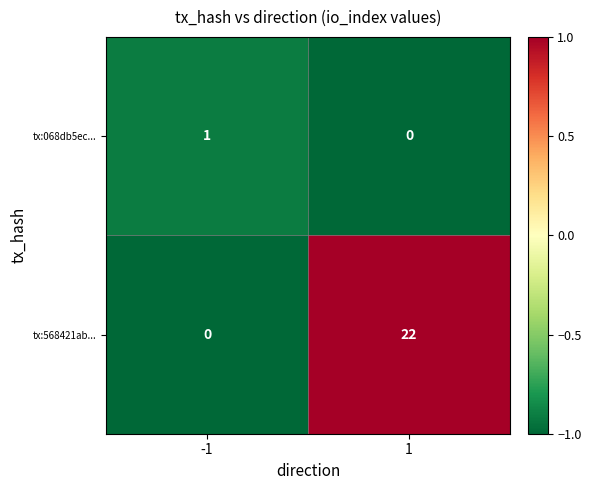

What is the maximum value shown in the chart?

22